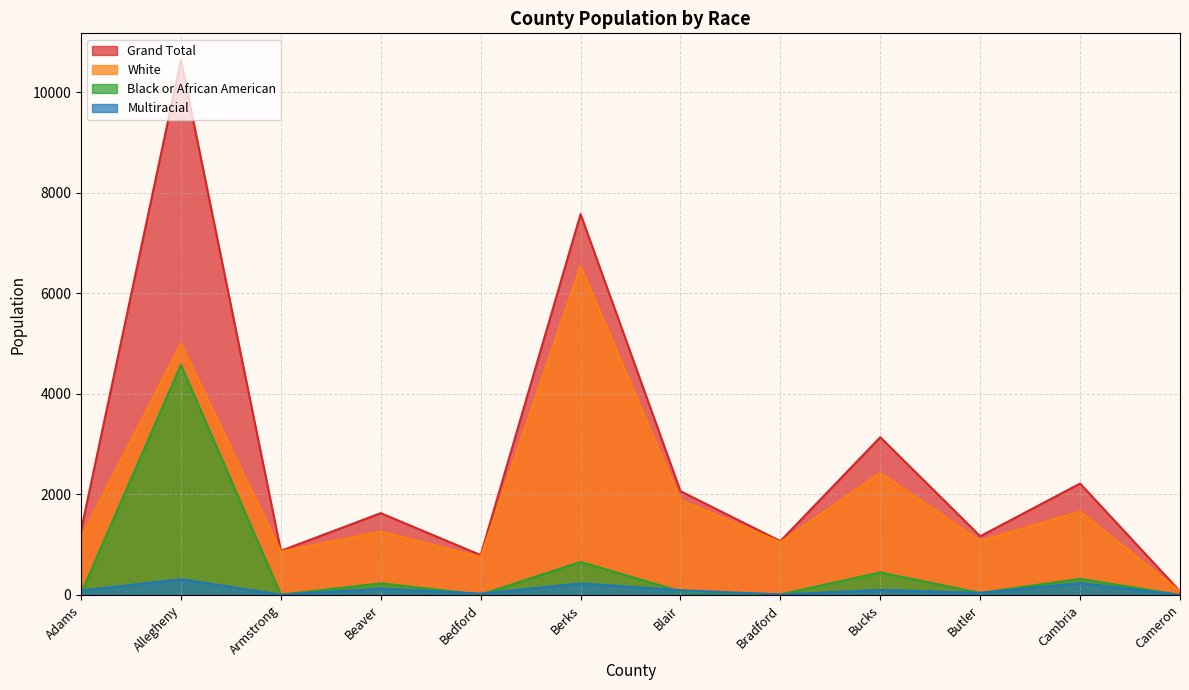

What is the total value across all series at Beaver?

3242